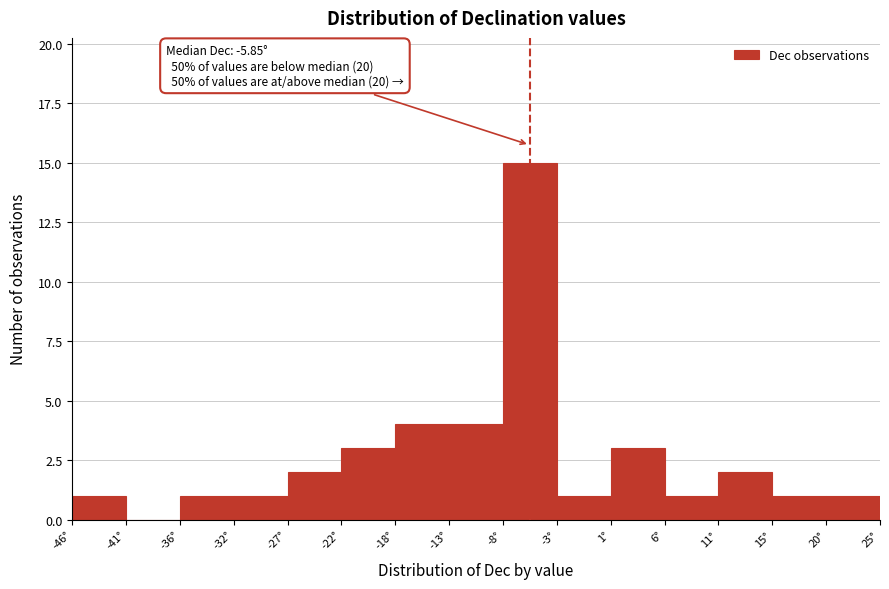

Which range on the x-axis has the tallest bar?

-8.0 to -3.5